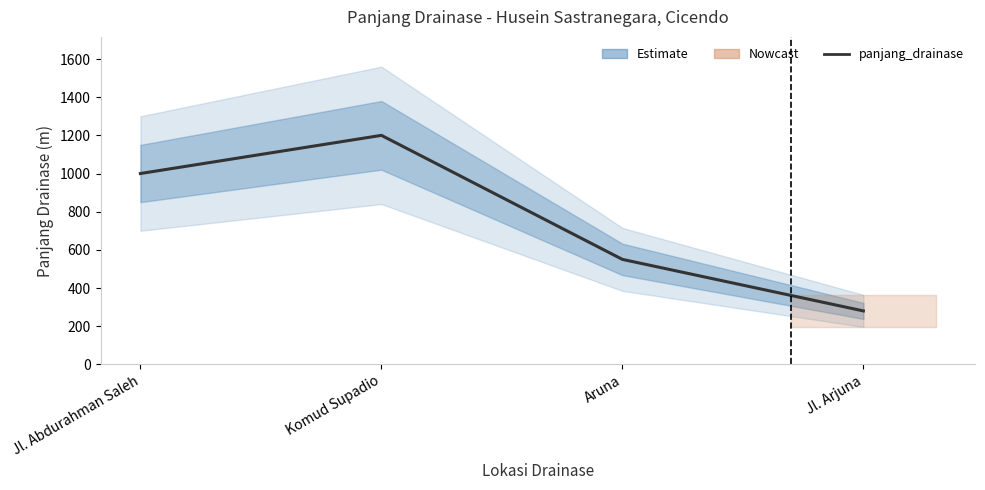

What is the smallest value displayed?

280